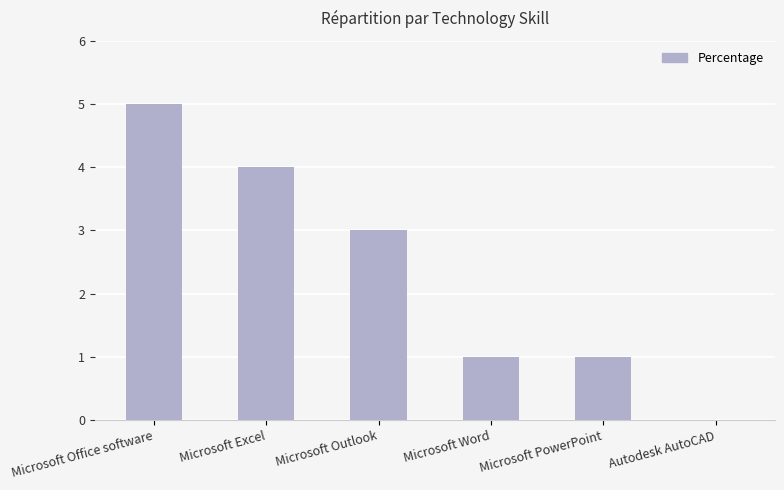

The chart shows a value of 3 at Microsoft Outlook. True or false?

True